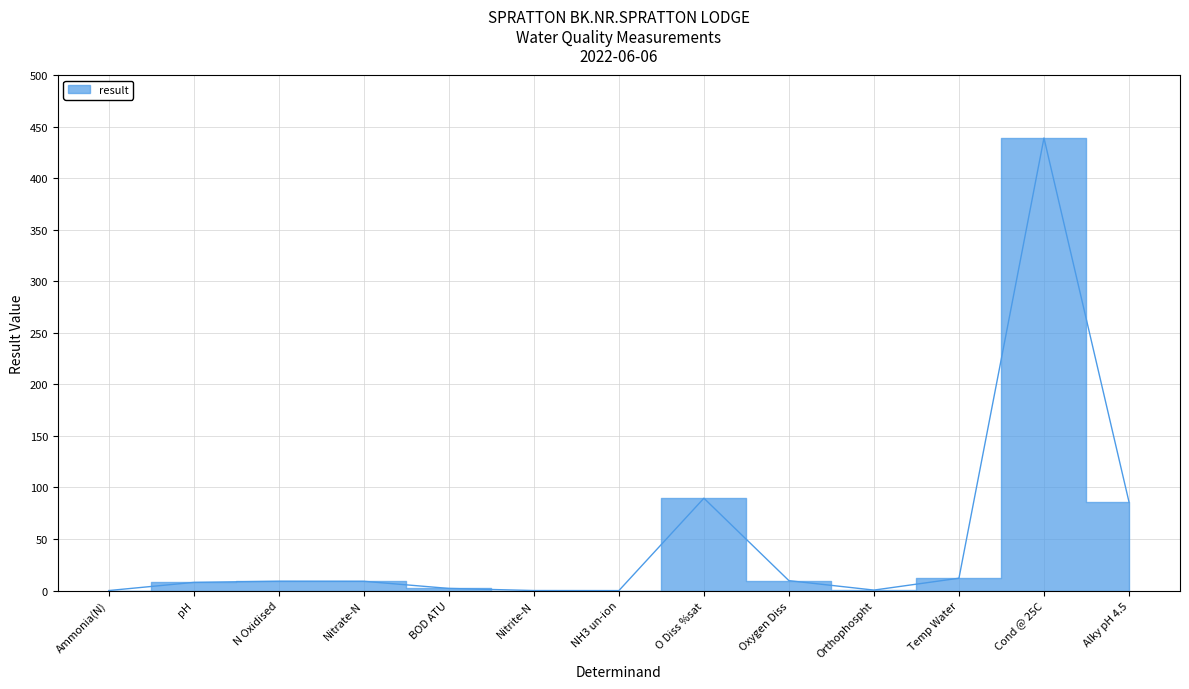

Where does the data first go above 9?

N Oxidised